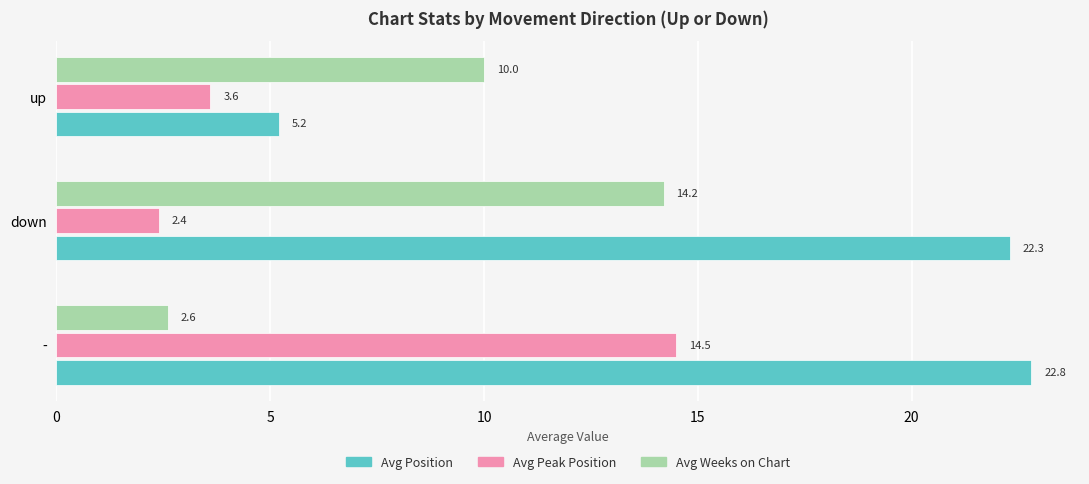

Is it true that Avg Position equals 5.9 at down?

False